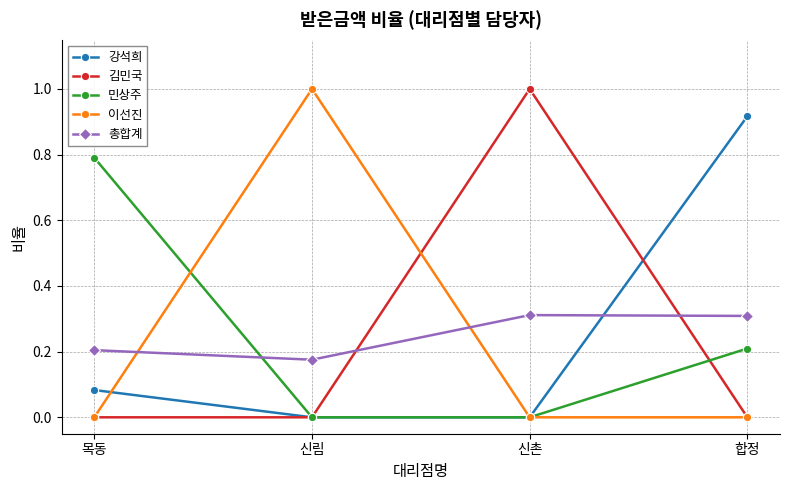

At how many categories does at least one series exceed 0?

4